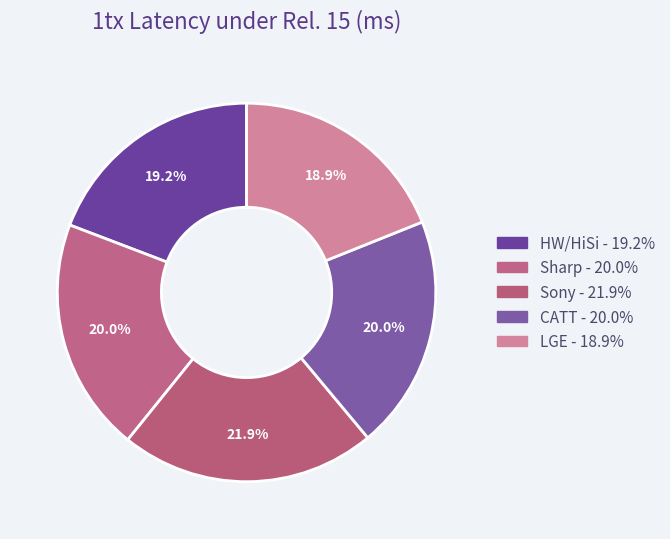

True or false: LGE accounts for 19% of the total.

True